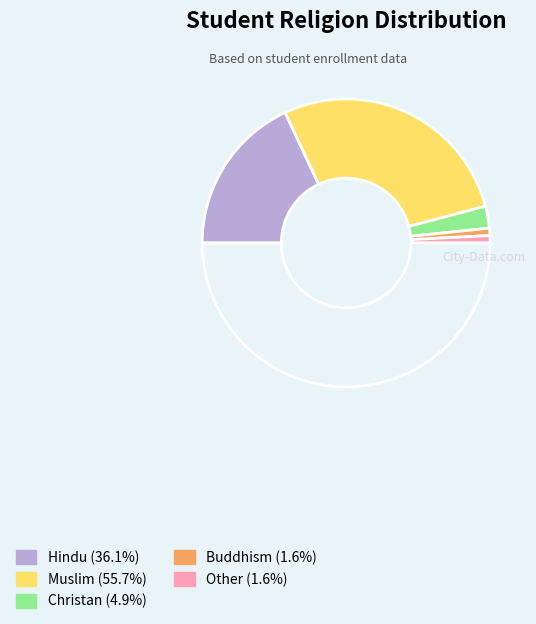

Which slice is the largest?

Muslim